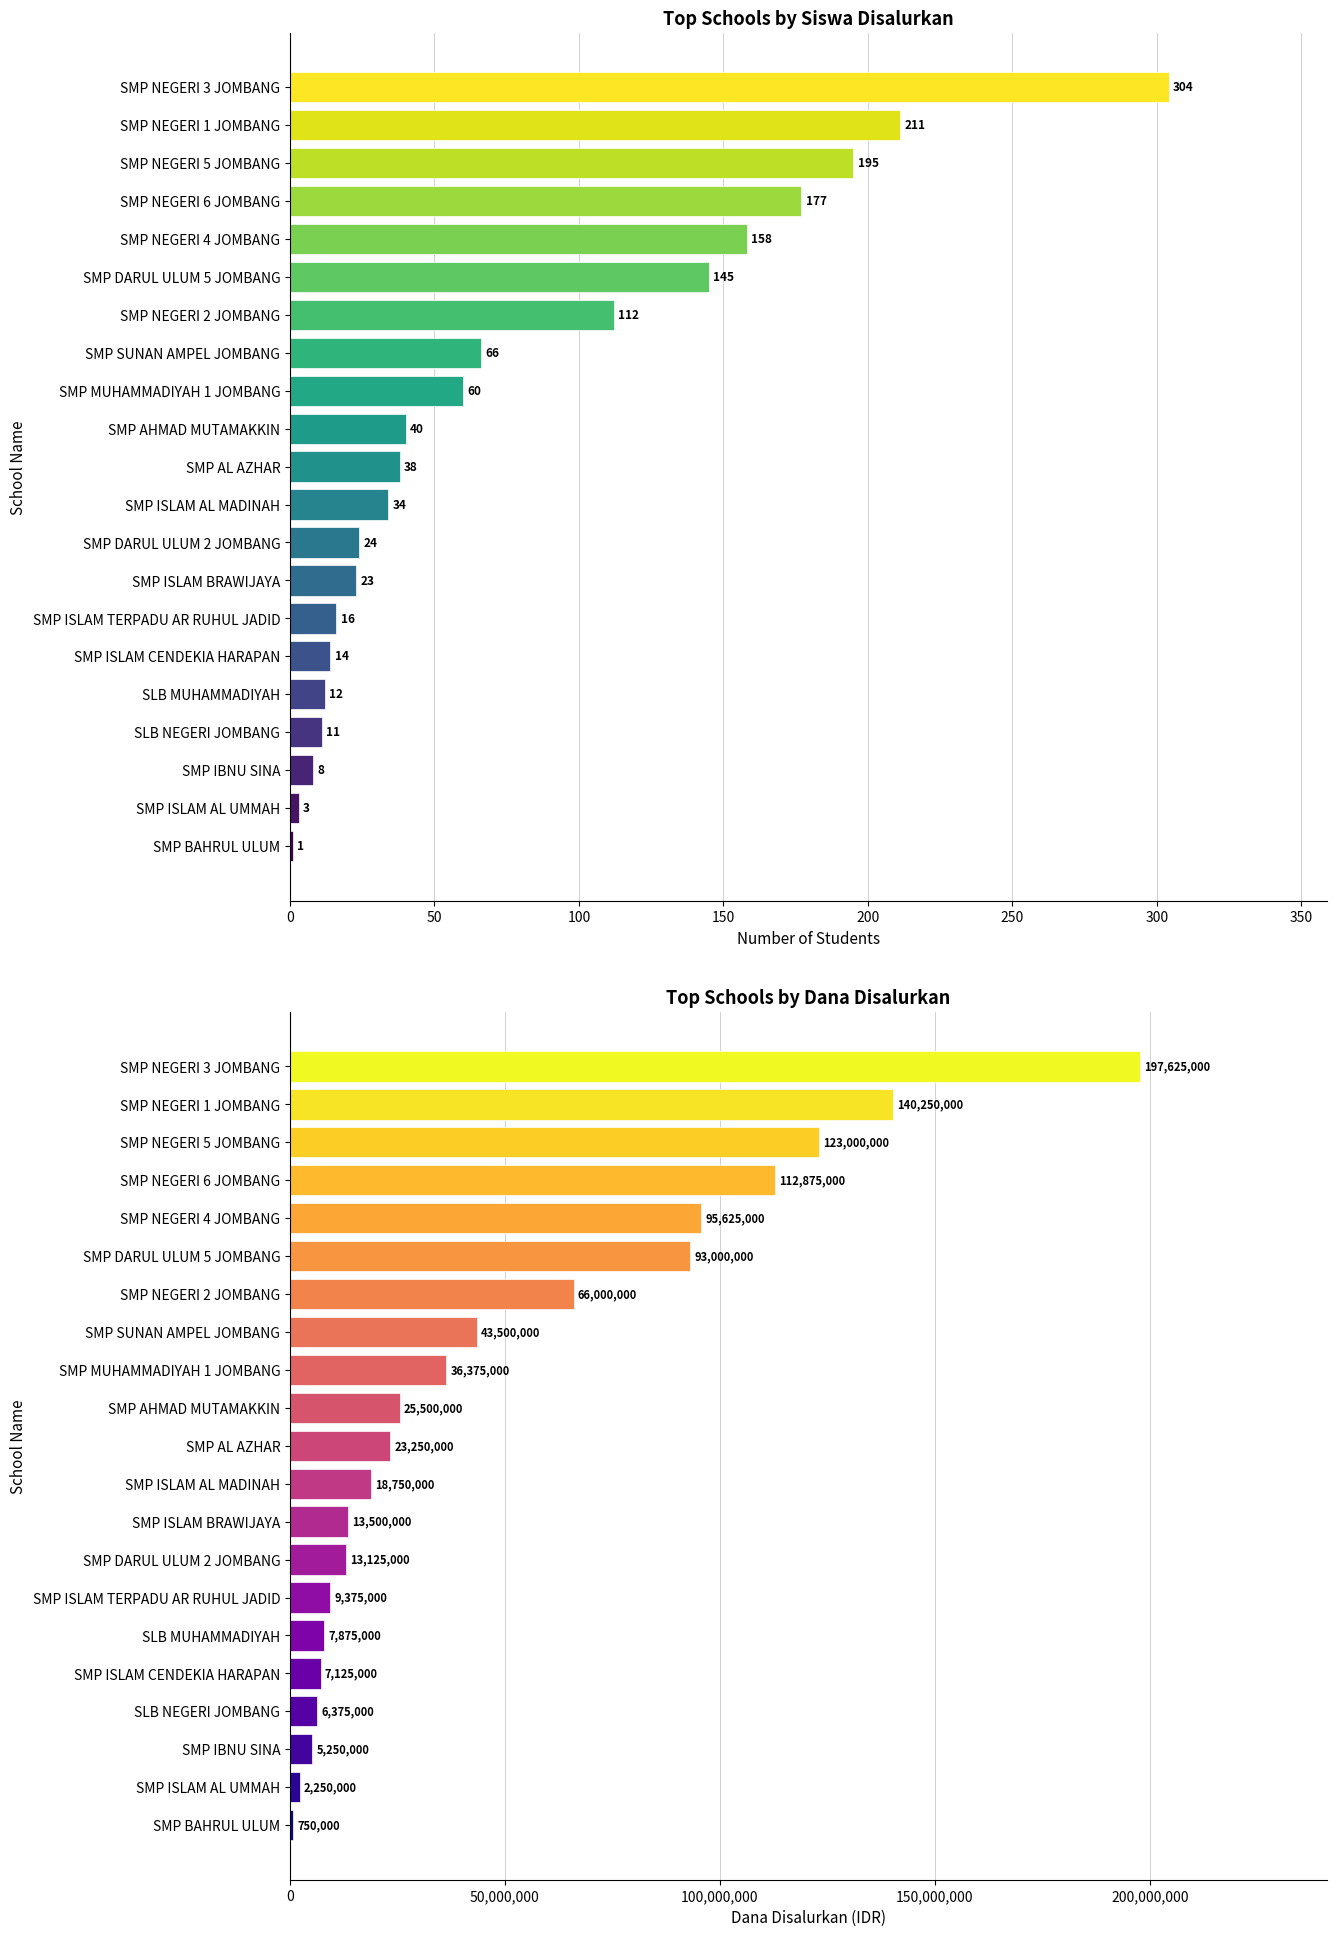

How many distinct data groups are displayed?

2